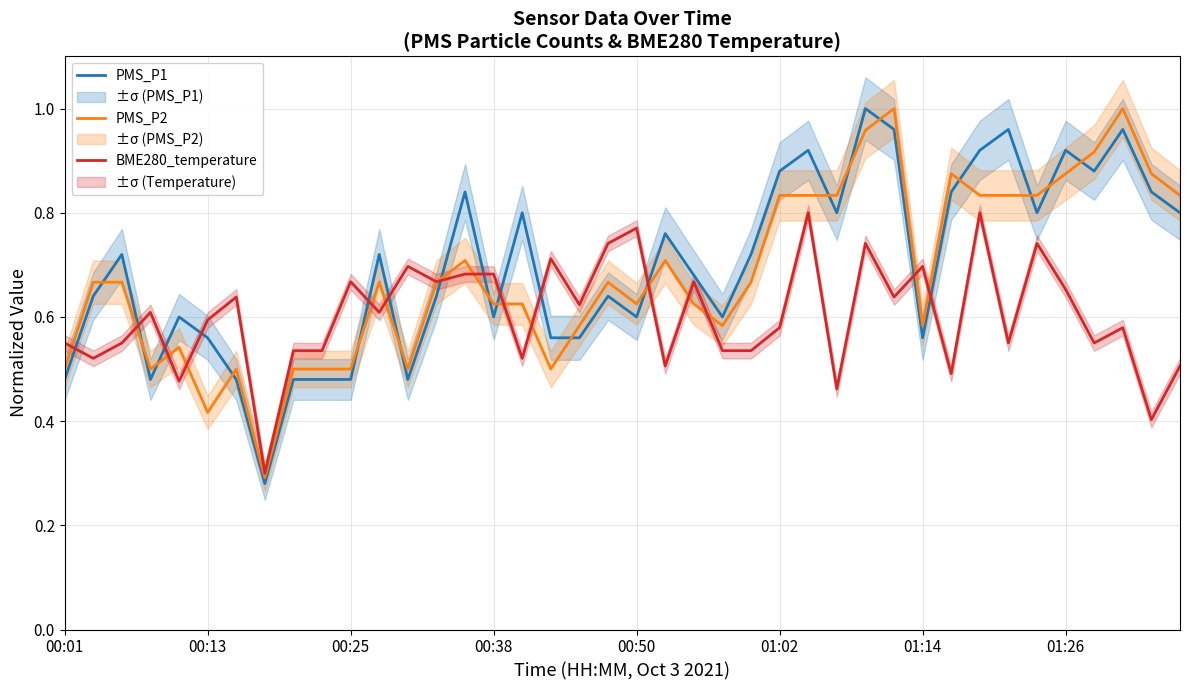

Count the number of data series in this chart.

3